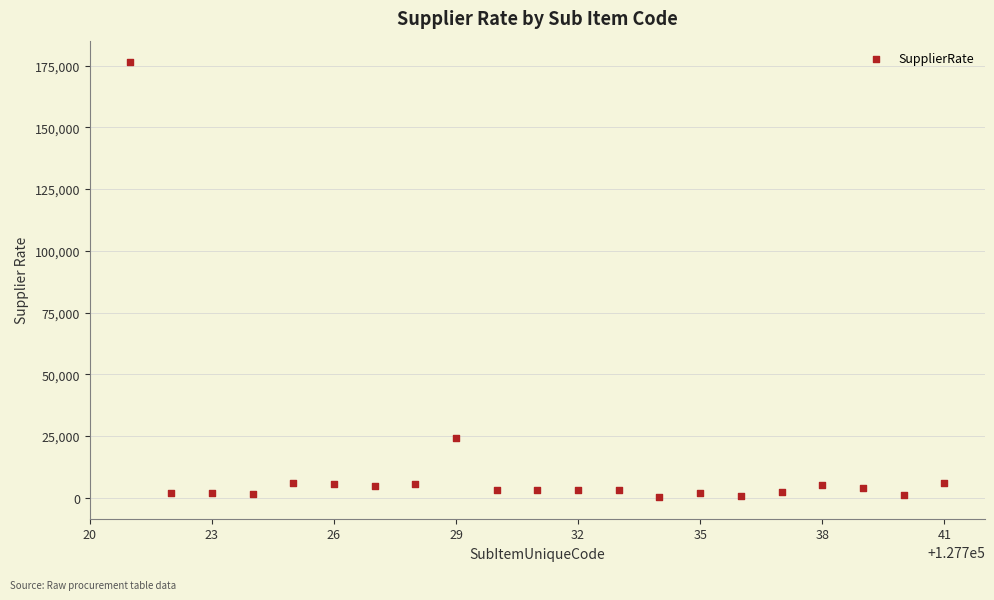

What is the range of X values (max minus min)?

20.0